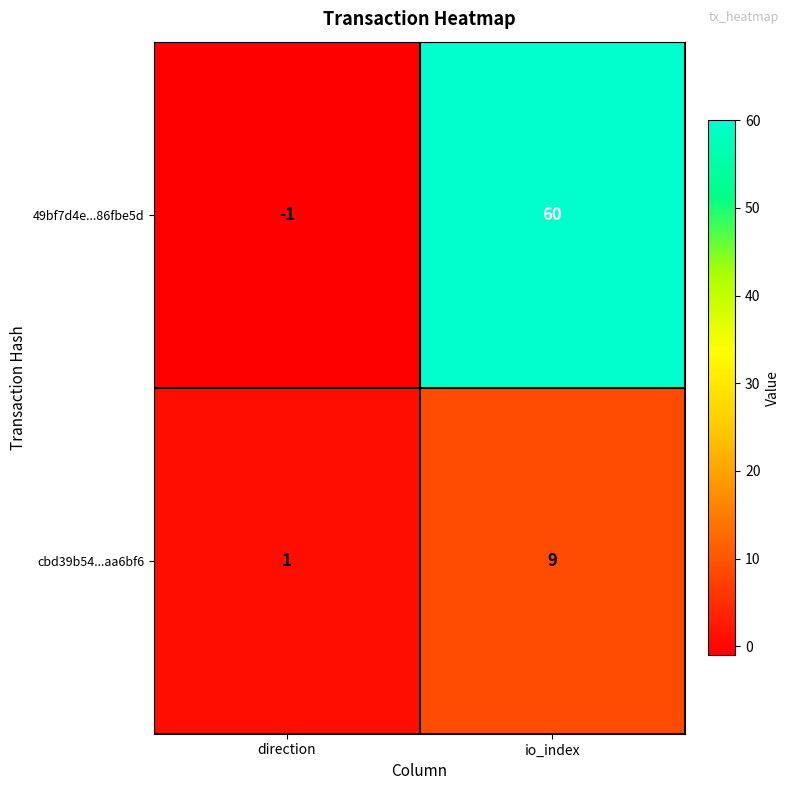

Which category has the lowest value in the 49bf7d4e...86fbe5d series?

direction